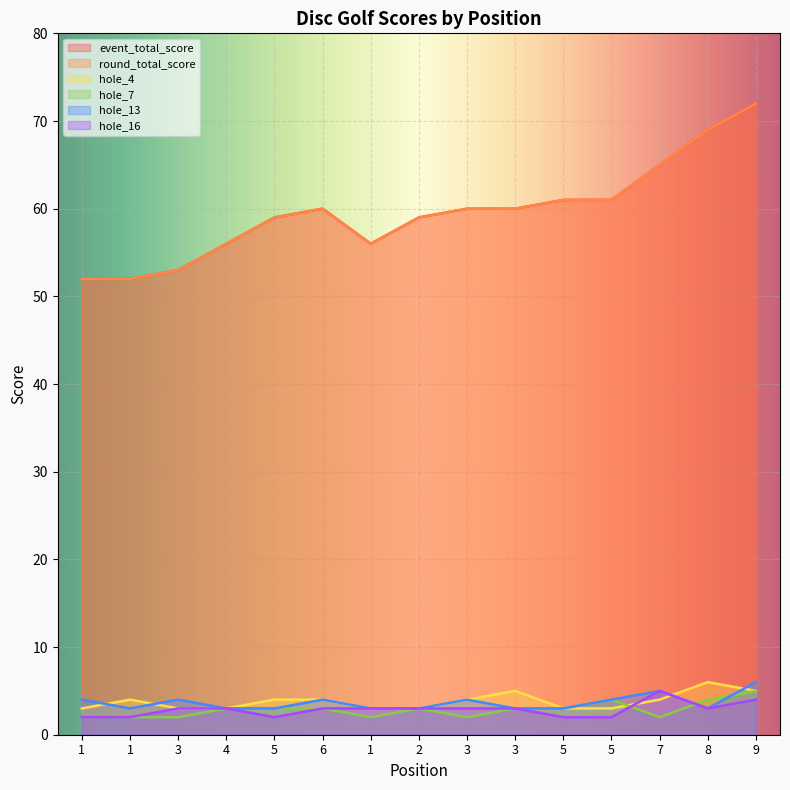

What is the difference between the second highest and second lowest values in the hole_4 series?

2